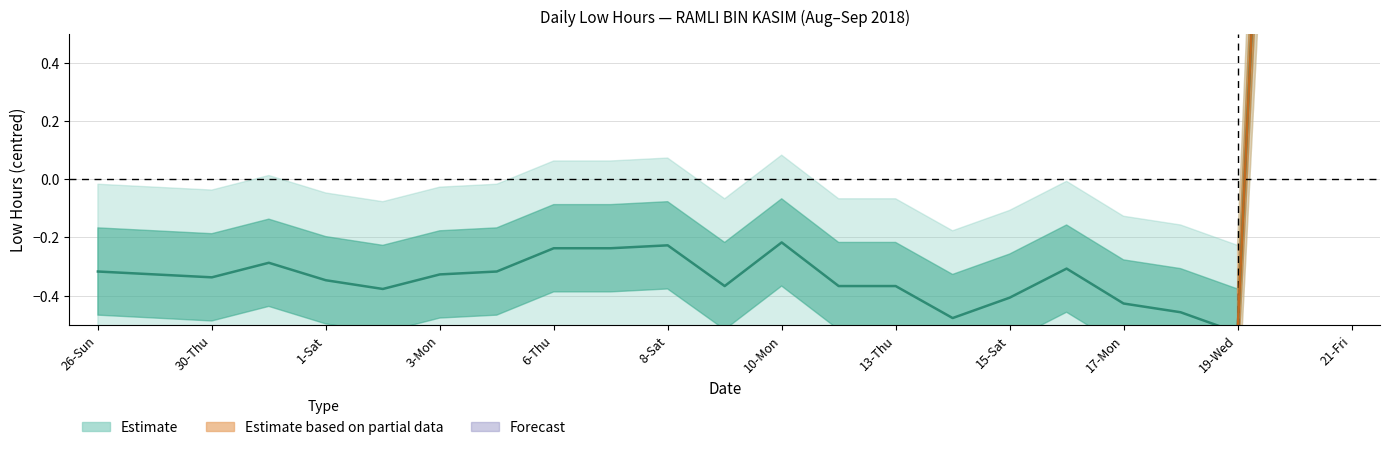

Does the chart display data point markers on the line(s)?

No